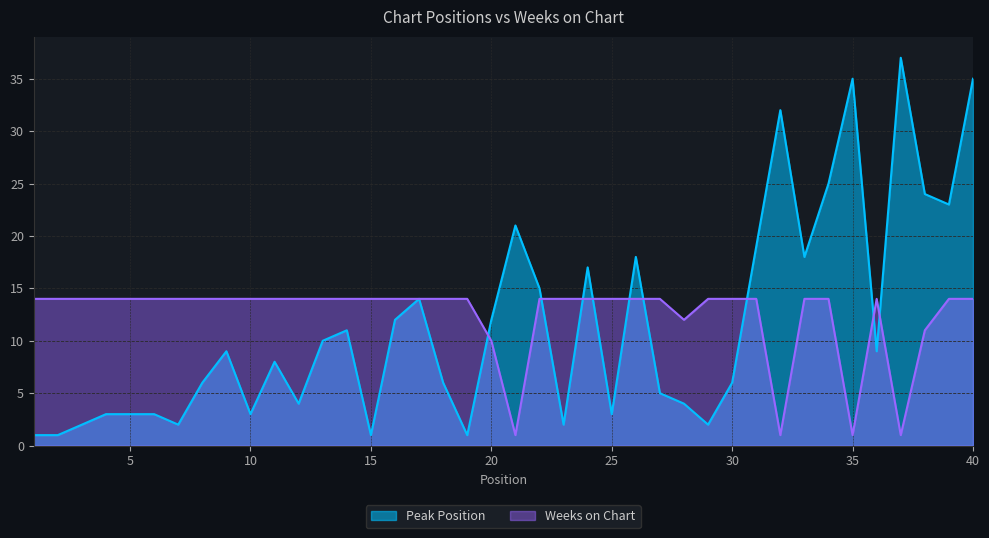

What is the value of the Peak Position point at the 12th from the left?

4